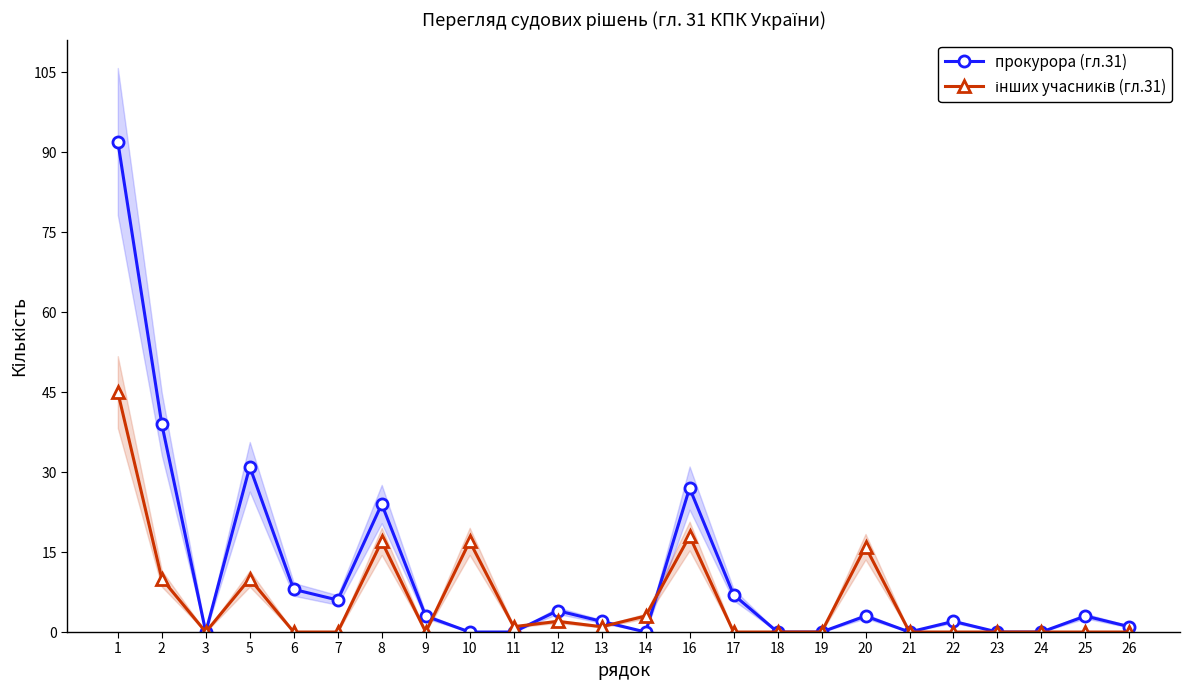

Is the value of прокурора (гл.31) at 8 greater than the value of інших учасників (гл.31) at 19?

Yes